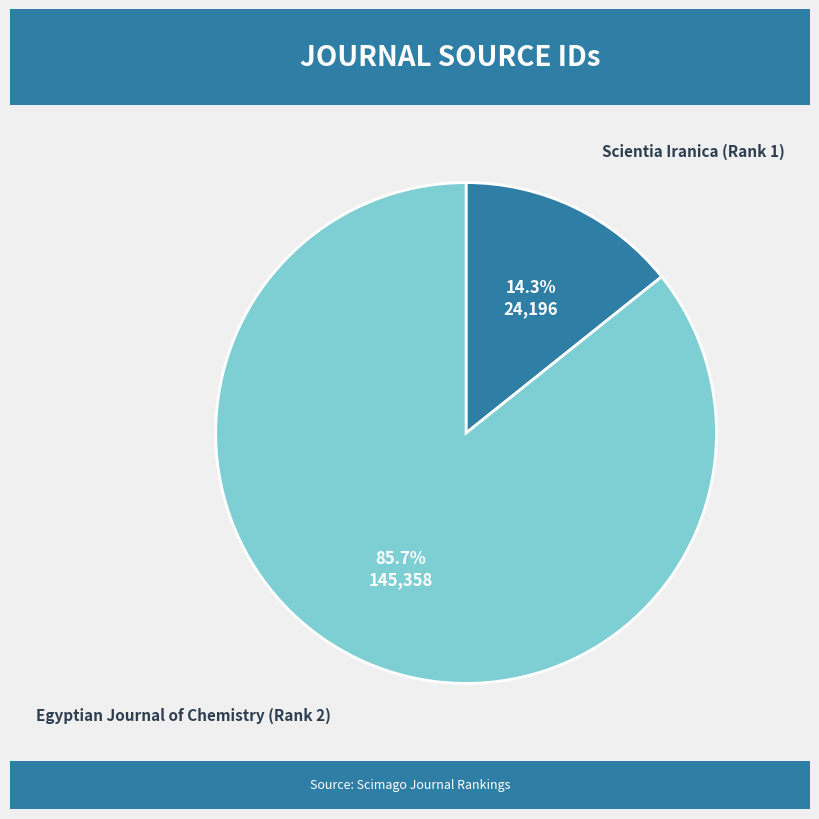

Is there any slice that represents more than half of the pie?

Yes